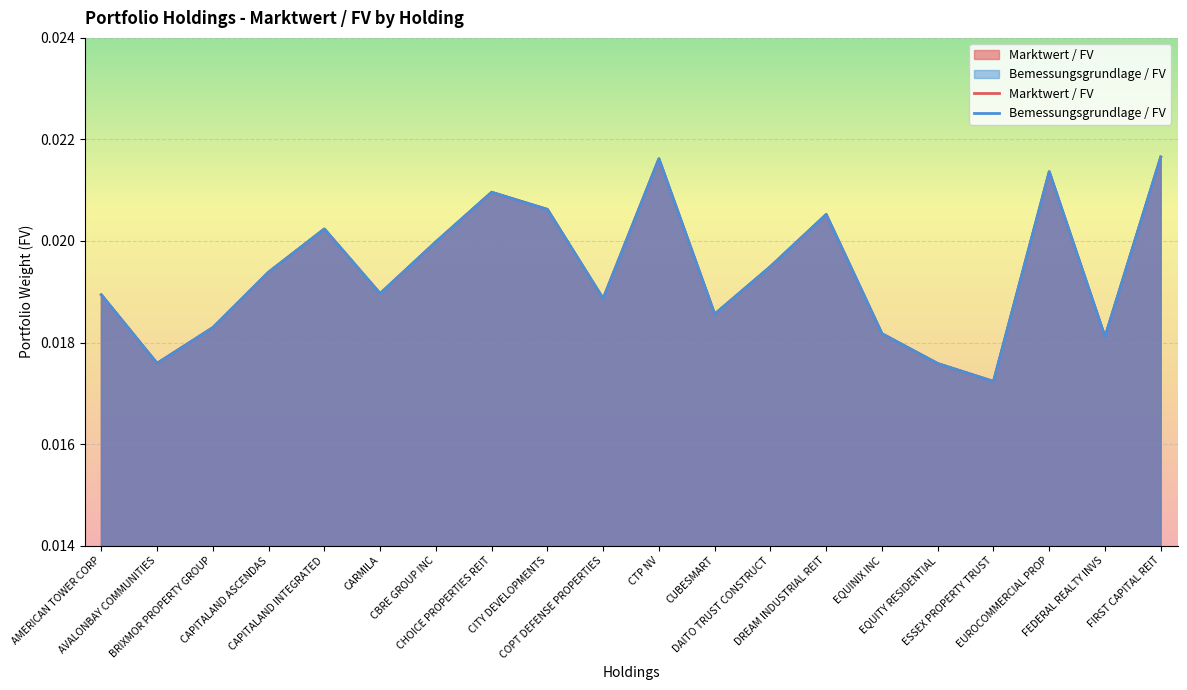

Does the chart display data point markers on the line(s)?

No